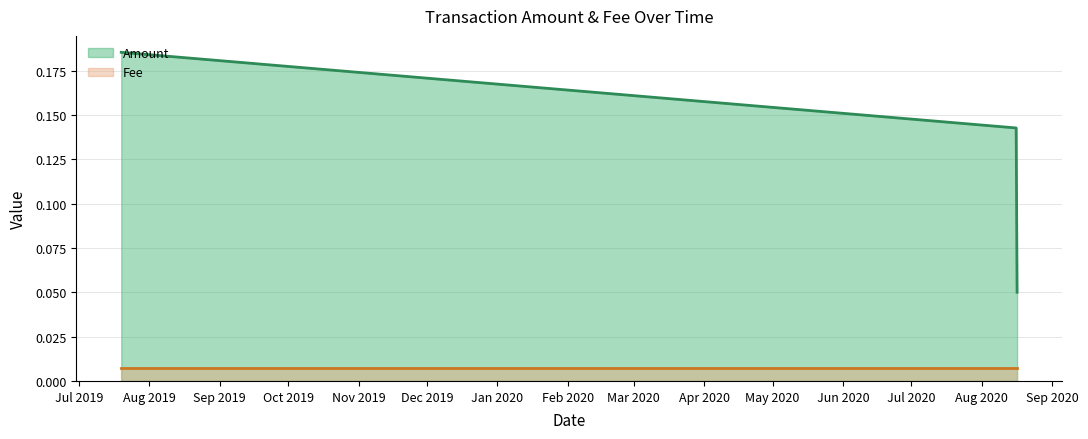

Rank the categories by value from lowest to highest.

2020-08-16 11:54:44, 2020-08-16 02:32:15, 2019-07-19 16:11:38